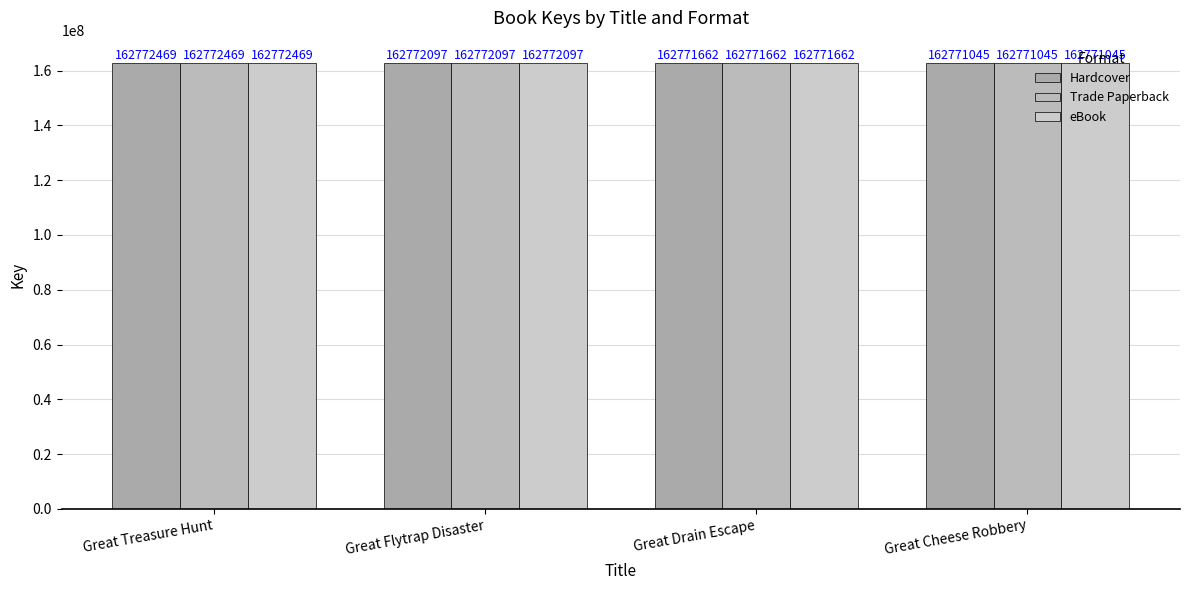

Rank the categories by eBook value from highest to lowest.

Great Treasure Hunt, Great Flytrap Disaster, Great Drain Escape, Great Cheese Robbery